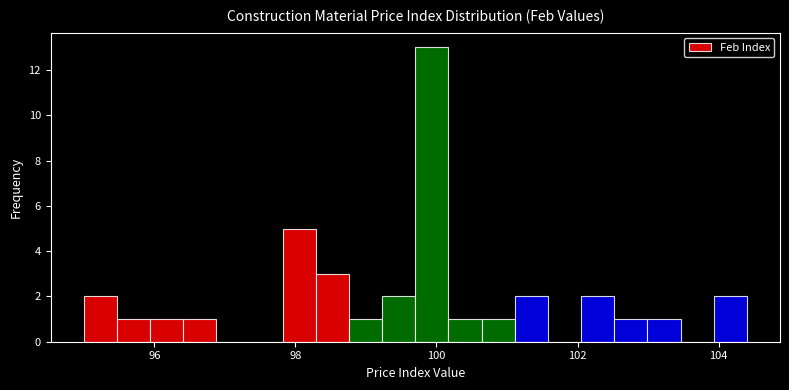

Read against the x-axis, roughly where is the centre of the tallest bar?

100.0